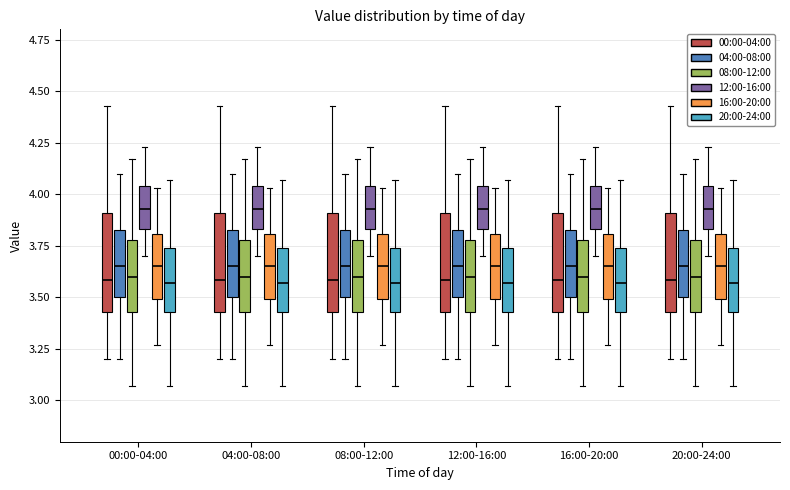

Reading left to right, transcribe this box plot: for each box, give where its median line is, the range the box spans, and where its two whiskers end, as read against the y-axis. The values are not printed on the chart, so give them approximately, as read against the axis.

00:00-04:00 (00:00-04:00): median 3.60, box 3.45 to 3.90, whiskers 3.20 to 4.45
00:00-04:00 (04:00-08:00): median 3.65, box 3.50 to 3.85, whiskers 3.20 to 4.10
00:00-04:00 (08:00-12:00): median 3.60, box 3.45 to 3.80, whiskers 3.05 to 4.15
00:00-04:00 (12:00-16:00): median 3.95, box 3.85 to 4.05, whiskers 3.70 to 4.25
00:00-04:00 (16:00-20:00): median 3.65, box 3.50 to 3.80, whiskers 3.25 to 4.05
00:00-04:00 (20:00-24:00): median 3.55, box 3.45 to 3.75, whiskers 3.05 to 4.05
04:00-08:00 (00:00-04:00): median 3.60, box 3.45 to 3.90, whiskers 3.20 to 4.45
04:00-08:00 (04:00-08:00): median 3.65, box 3.50 to 3.85, whiskers 3.20 to 4.10
04:00-08:00 (08:00-12:00): median 3.60, box 3.45 to 3.80, whiskers 3.05 to 4.15
04:00-08:00 (12:00-16:00): median 3.95, box 3.85 to 4.05, whiskers 3.70 to 4.25
04:00-08:00 (16:00-20:00): median 3.65, box 3.50 to 3.80, whiskers 3.25 to 4.05
04:00-08:00 (20:00-24:00): median 3.55, box 3.45 to 3.75, whiskers 3.05 to 4.05
08:00-12:00 (00:00-04:00): median 3.60, box 3.45 to 3.90, whiskers 3.20 to 4.45
08:00-12:00 (04:00-08:00): median 3.65, box 3.50 to 3.85, whiskers 3.20 to 4.10
08:00-12:00 (08:00-12:00): median 3.60, box 3.45 to 3.80, whiskers 3.05 to 4.15
08:00-12:00 (12:00-16:00): median 3.95, box 3.85 to 4.05, whiskers 3.70 to 4.25
08:00-12:00 (16:00-20:00): median 3.65, box 3.50 to 3.80, whiskers 3.25 to 4.05
08:00-12:00 (20:00-24:00): median 3.55, box 3.45 to 3.75, whiskers 3.05 to 4.05
12:00-16:00 (00:00-04:00): median 3.60, box 3.45 to 3.90, whiskers 3.20 to 4.45
12:00-16:00 (04:00-08:00): median 3.65, box 3.50 to 3.85, whiskers 3.20 to 4.10
12:00-16:00 (08:00-12:00): median 3.60, box 3.45 to 3.80, whiskers 3.05 to 4.15
12:00-16:00 (12:00-16:00): median 3.95, box 3.85 to 4.05, whiskers 3.70 to 4.25
12:00-16:00 (16:00-20:00): median 3.65, box 3.50 to 3.80, whiskers 3.25 to 4.05
12:00-16:00 (20:00-24:00): median 3.55, box 3.45 to 3.75, whiskers 3.05 to 4.05
16:00-20:00 (00:00-04:00): median 3.60, box 3.45 to 3.90, whiskers 3.20 to 4.45
16:00-20:00 (04:00-08:00): median 3.65, box 3.50 to 3.85, whiskers 3.20 to 4.10
16:00-20:00 (08:00-12:00): median 3.60, box 3.45 to 3.80, whiskers 3.05 to 4.15
16:00-20:00 (12:00-16:00): median 3.95, box 3.85 to 4.05, whiskers 3.70 to 4.25
16:00-20:00 (16:00-20:00): median 3.65, box 3.50 to 3.80, whiskers 3.25 to 4.05
16:00-20:00 (20:00-24:00): median 3.55, box 3.45 to 3.75, whiskers 3.05 to 4.05
20:00-24:00 (00:00-04:00): median 3.60, box 3.45 to 3.90, whiskers 3.20 to 4.45
20:00-24:00 (04:00-08:00): median 3.65, box 3.50 to 3.85, whiskers 3.20 to 4.10
20:00-24:00 (08:00-12:00): median 3.60, box 3.45 to 3.80, whiskers 3.05 to 4.15
20:00-24:00 (12:00-16:00): median 3.95, box 3.85 to 4.05, whiskers 3.70 to 4.25
20:00-24:00 (16:00-20:00): median 3.65, box 3.50 to 3.80, whiskers 3.25 to 4.05
20:00-24:00 (20:00-24:00): median 3.55, box 3.45 to 3.75, whiskers 3.05 to 4.05